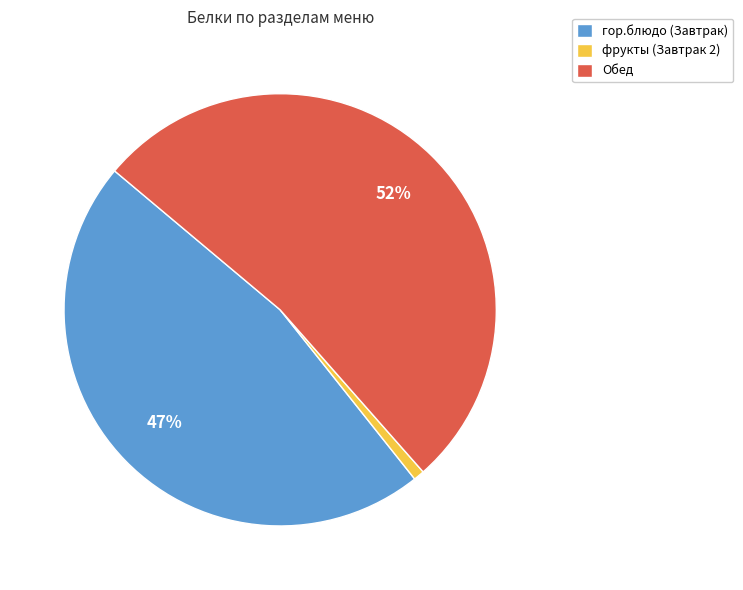

What is the smallest slice in the pie chart?

фрукты (Завтрак 2)